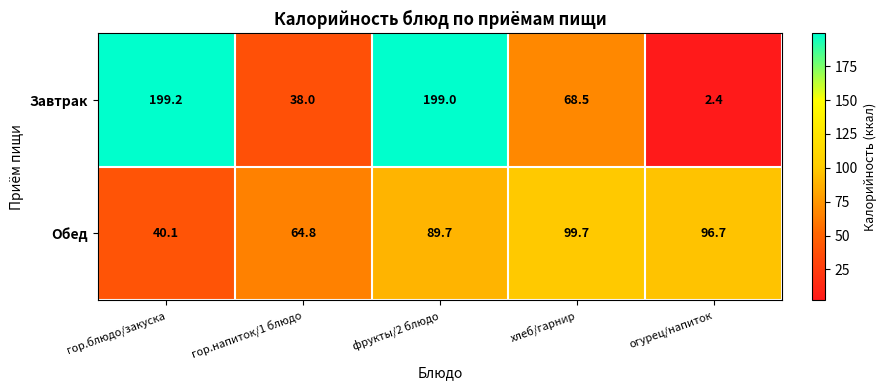

What is the spread (max minus min) of values at гор.блюдо/закуска?

159.1